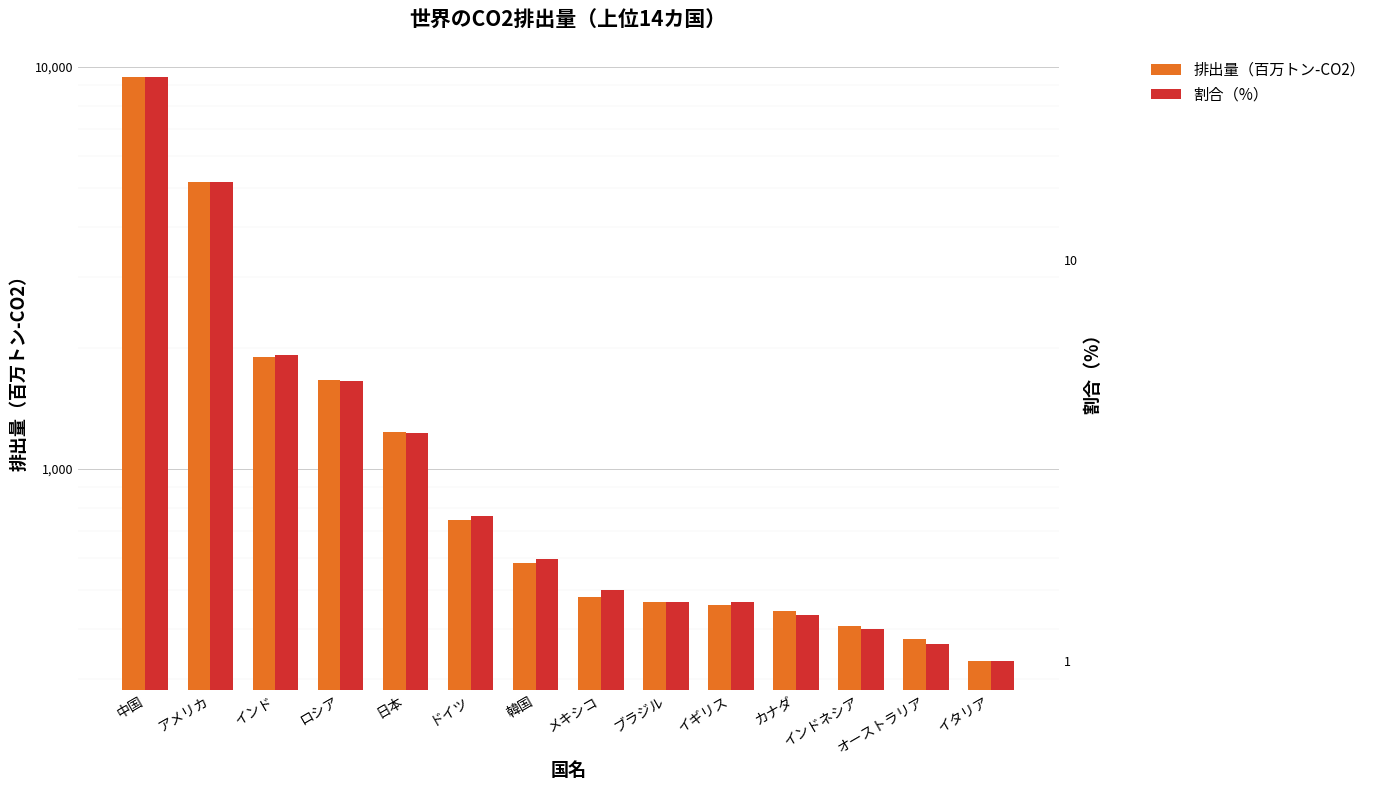

What is the spread (max minus min) of values at インドネシア?

404.8